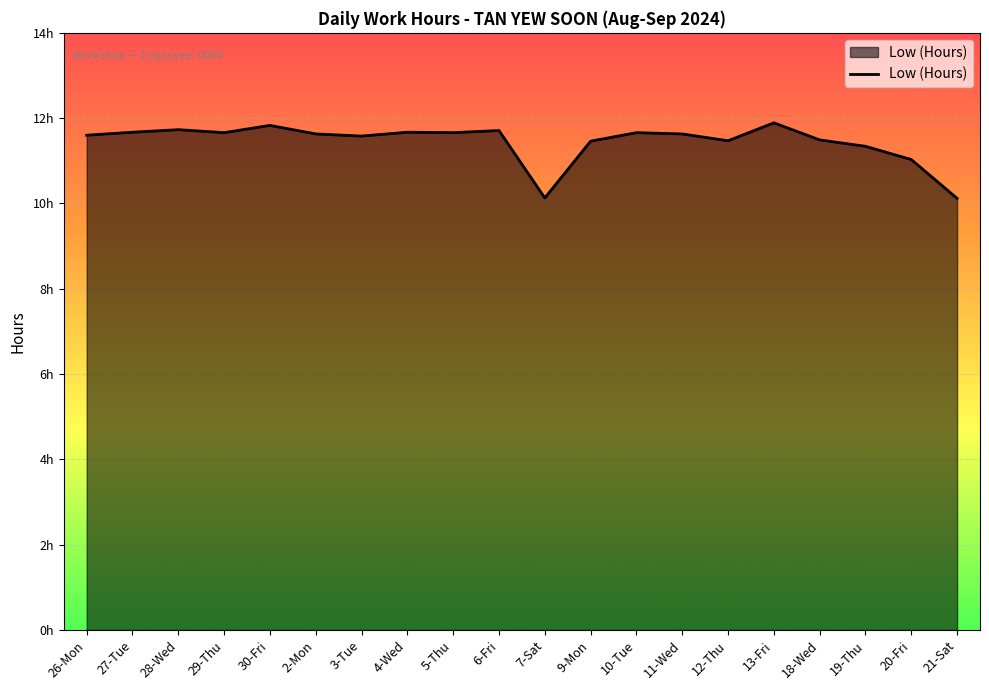

What is the difference between the maximum and second lowest values?

1.8